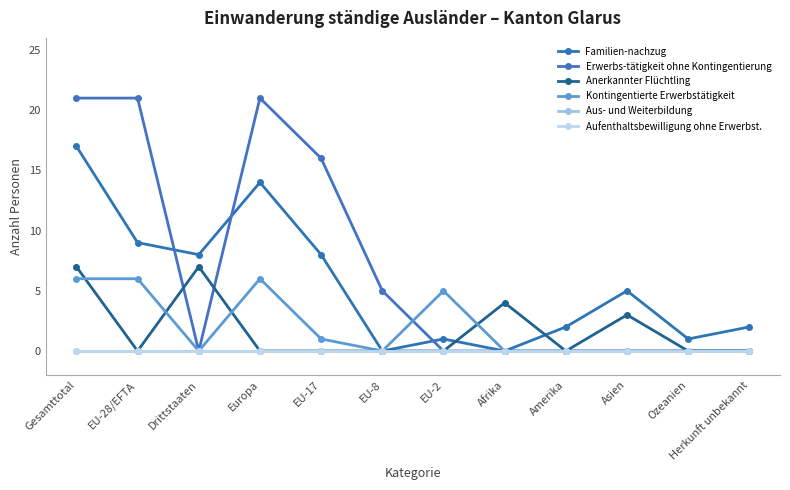

Is this an area chart (filled region under the line)?

No